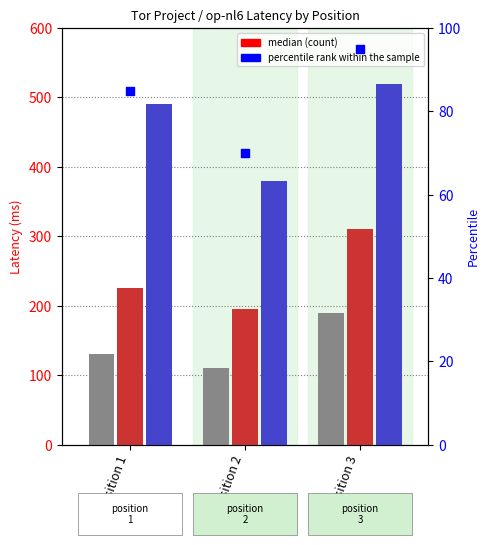

Which series has the largest total across all categories?

q3